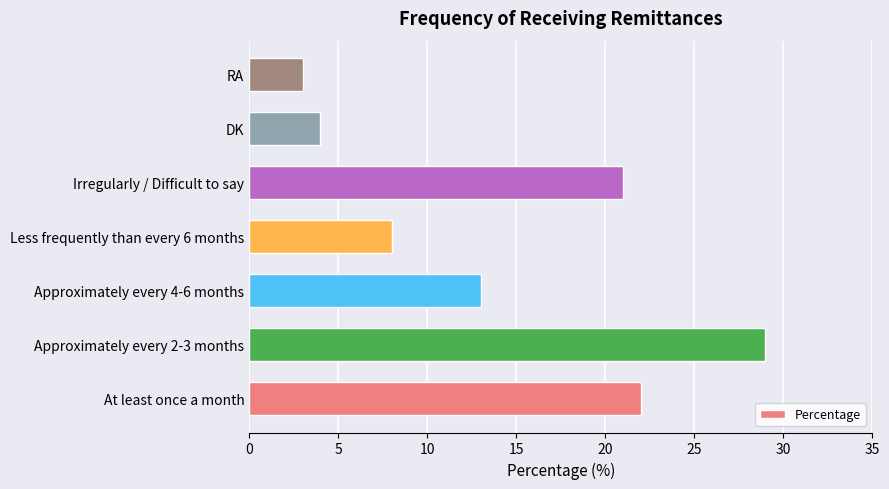

How many values are below 13?

3